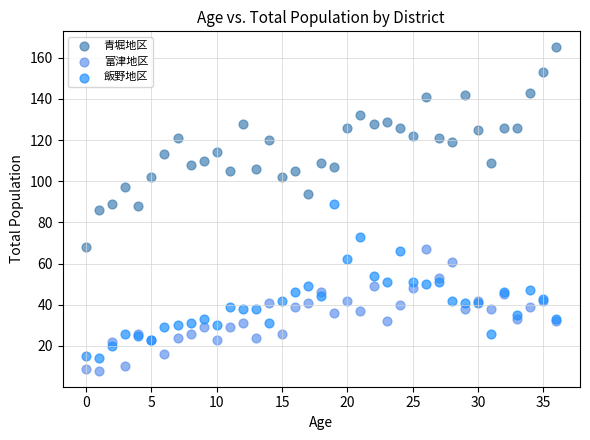

Which series reaches the maximum Y coordinate?

青堀地区